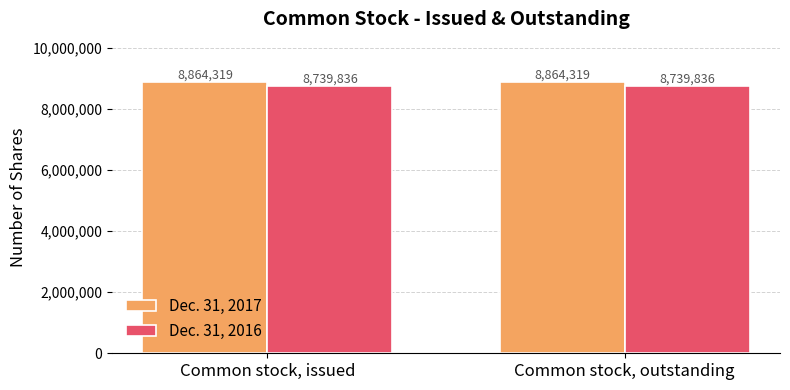

Count the number of data series in this chart.

2